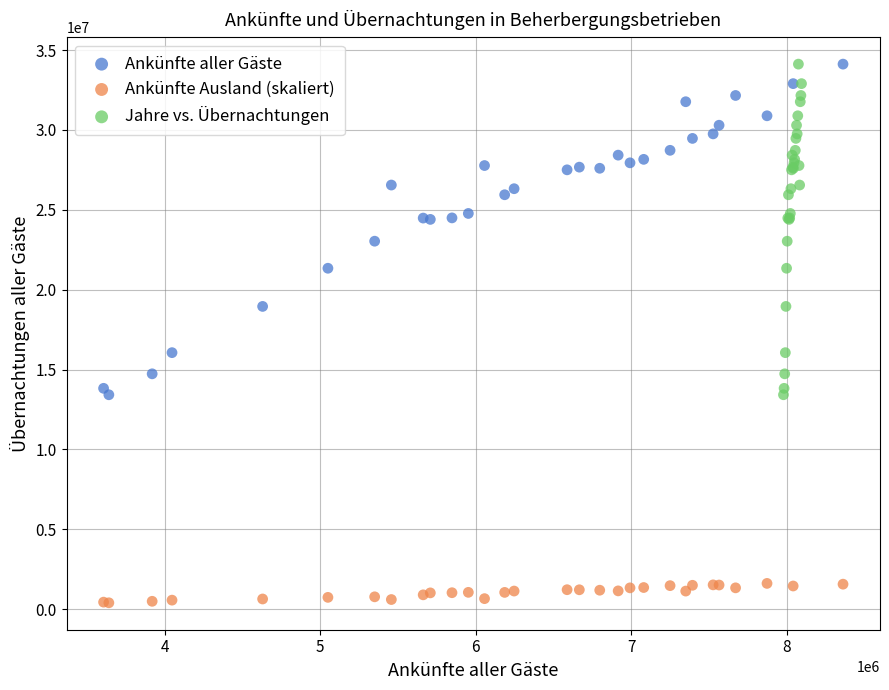

What are all the series names shown in the legend?

Ankünfte aller Gäste, Ankünfte Ausland (skaliert), Jahre vs. Übernachtungen